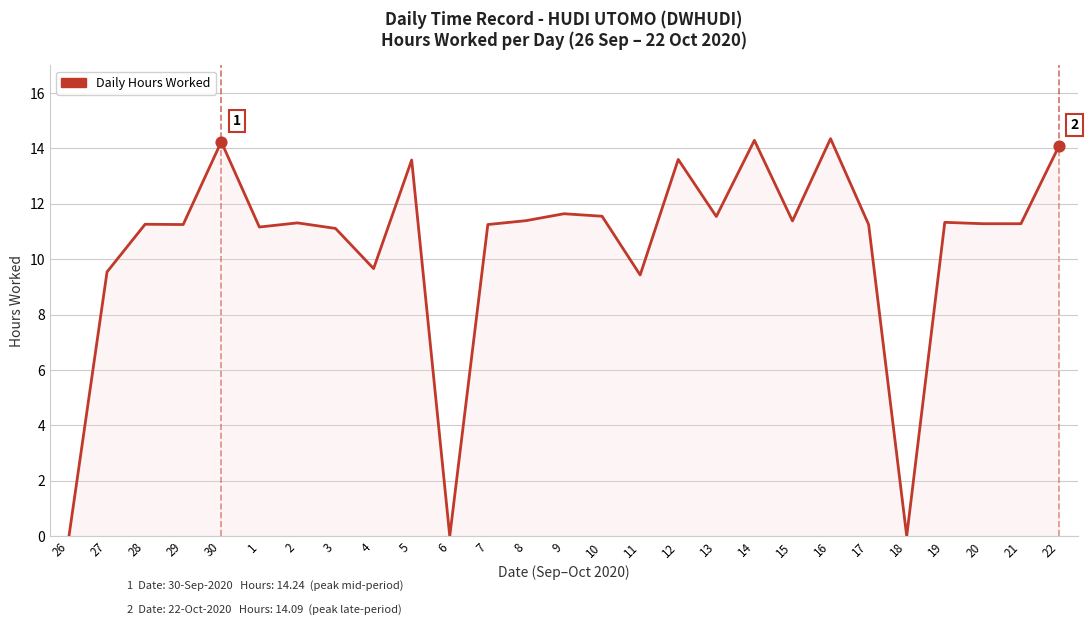

Approximately how many times larger is the value at 14 compared to 22?

1.0